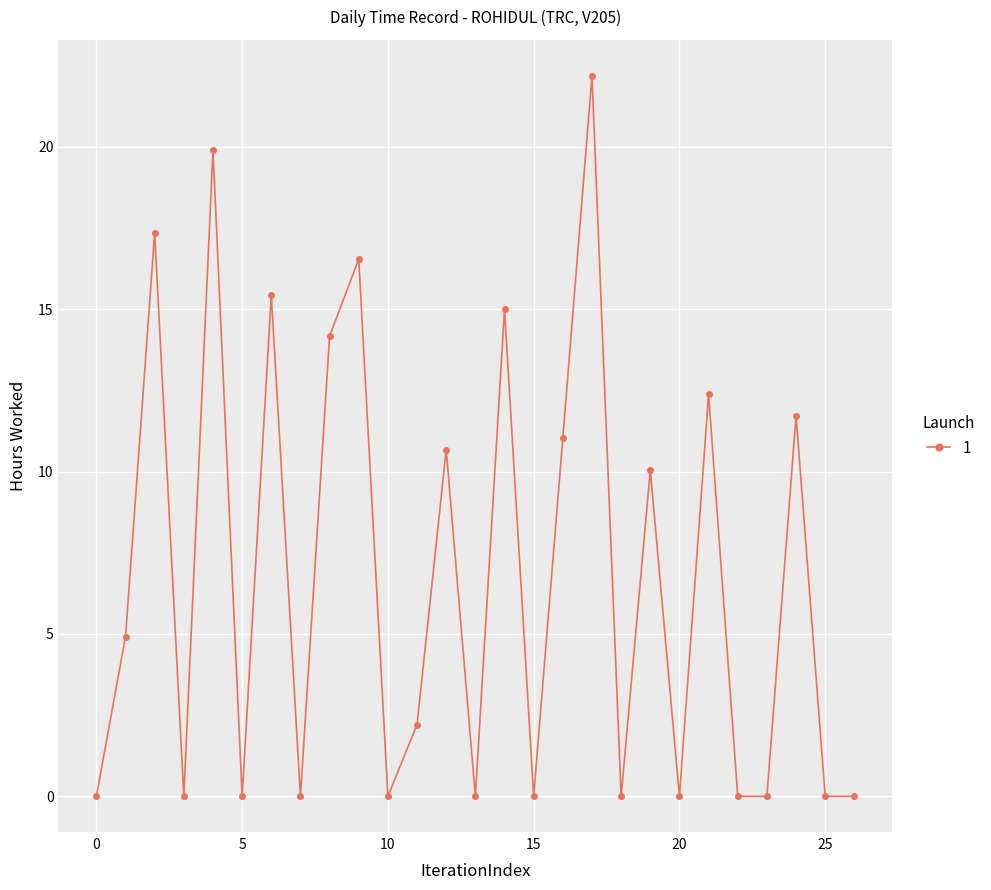

What is the greatest value displayed?

22.2